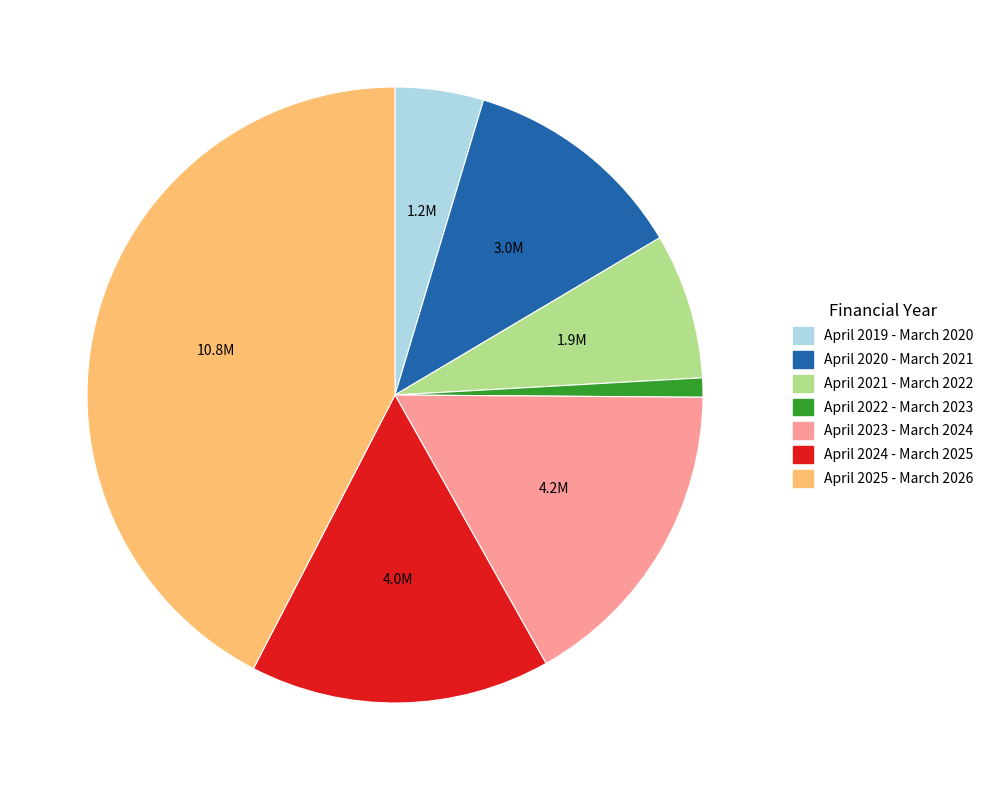

Combined, do April 2021 - March 2022 and April 2024 - March 2025 account for over 50%?

No